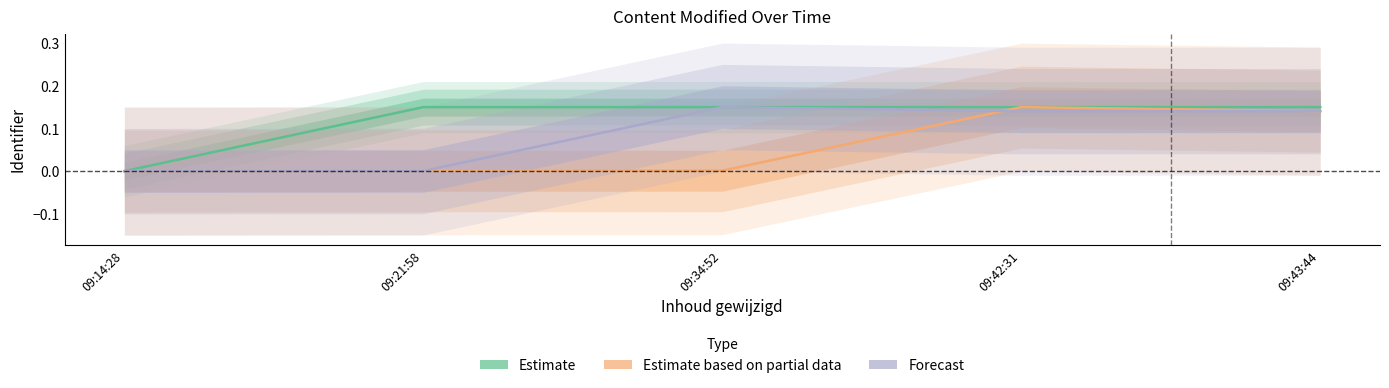

How many interior local peaks does the Forecast series have?

1